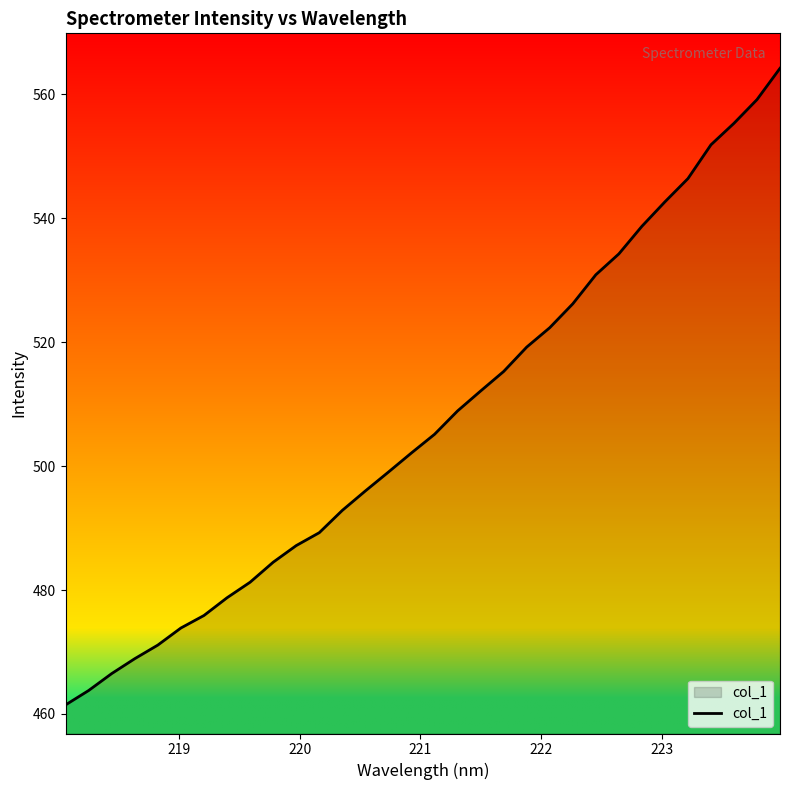

How many series are shown in this chart?

1